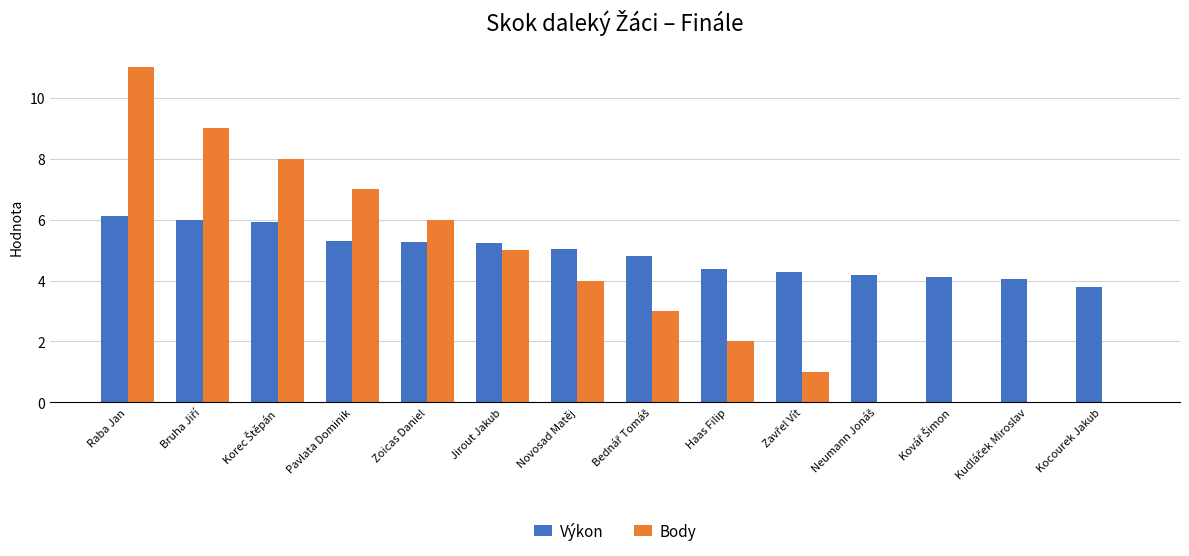

What is the approximate value of Body at Jirout Jakub?

5.0